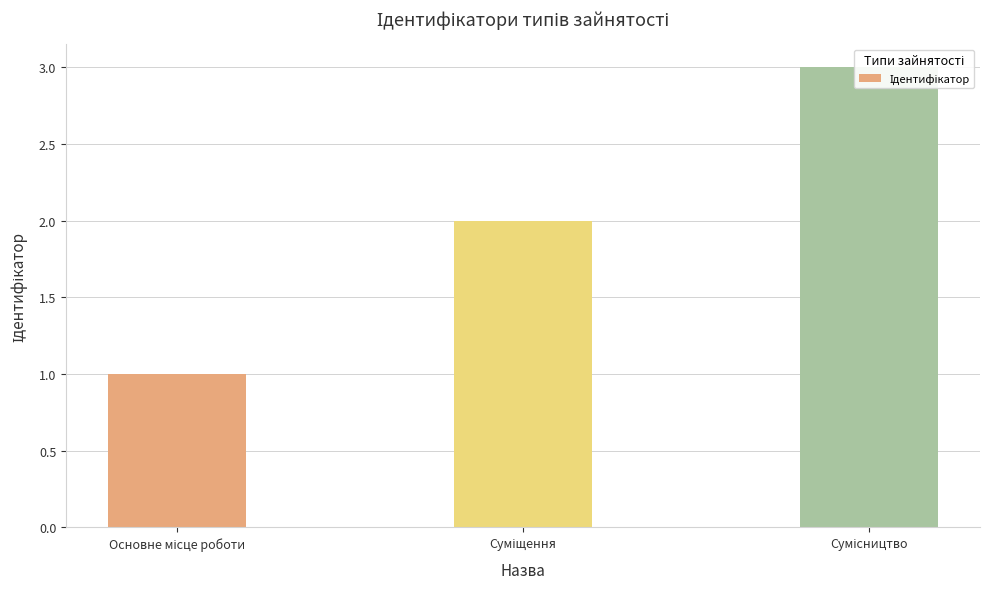

Reading left to right, list all the values displayed in this chart.

1	2	3